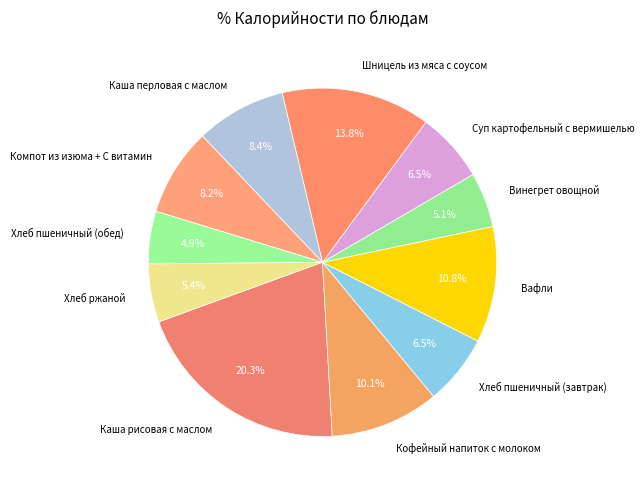

Which category has the biggest portion of the pie?

Каша рисовая с маслом